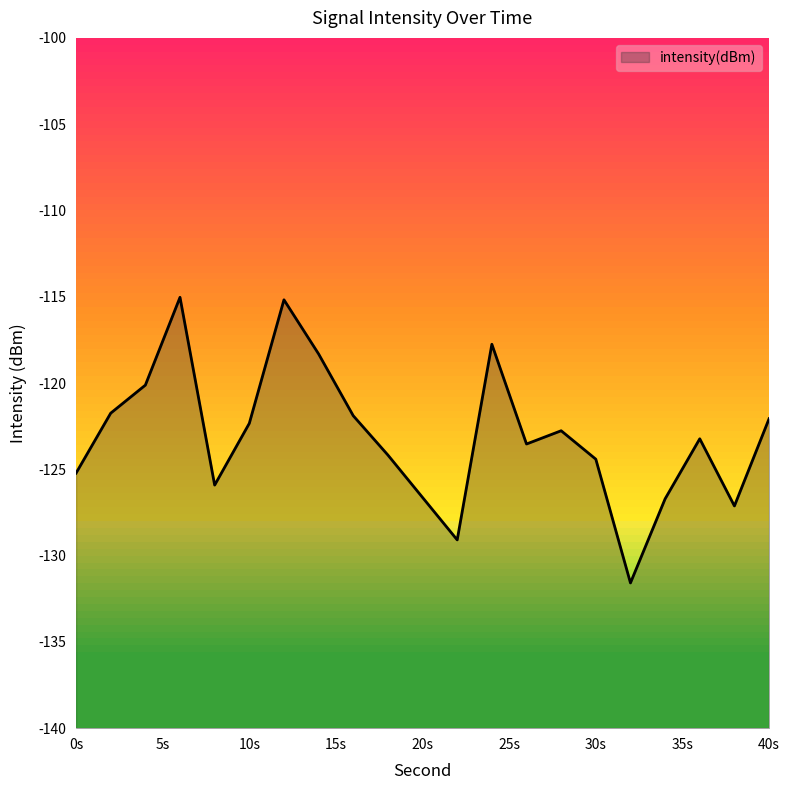

Reading left to right, list all the values displayed in this chart.

-125.2	-121.7	-120.1	-115.0	-125.9	-122.3	-115.2	-118.3	-121.9	-124.2	-129.1	-117.8	-123.5	-122.8	-124.4	-131.6	-126.7	-123.2	-127.1	-122.1